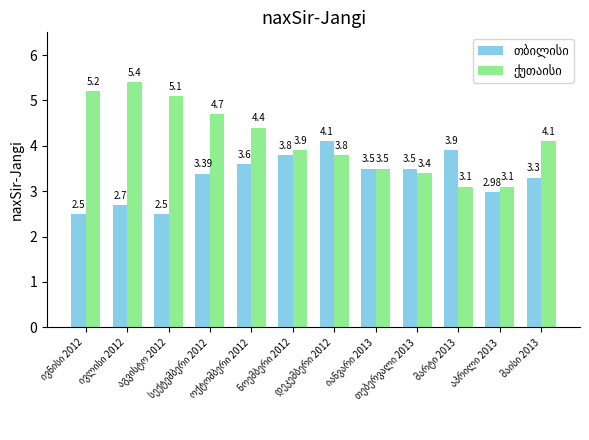

At how many categories does at least one series exceed 3?

12